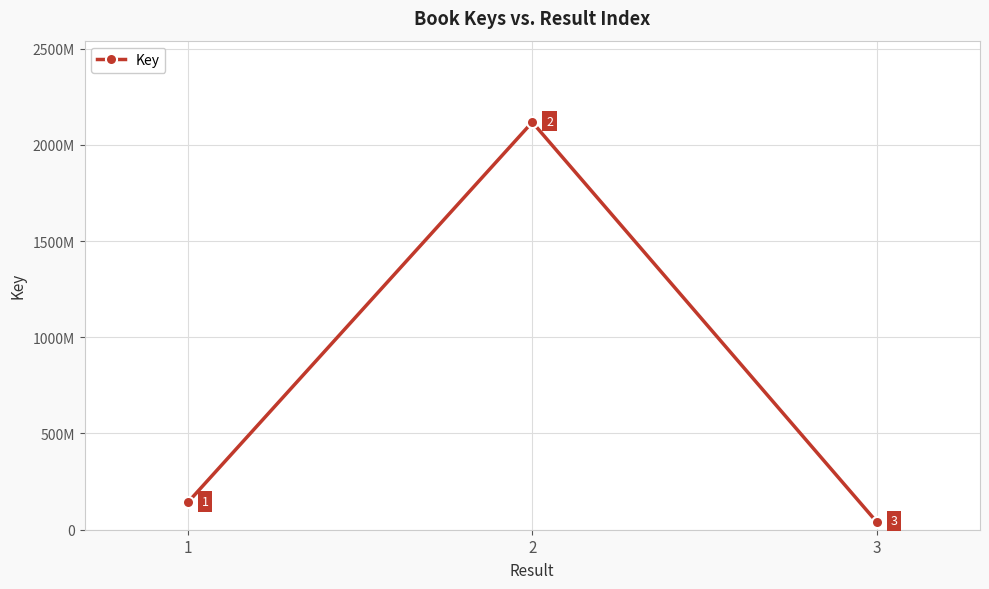

The chart shows a value of 907417153 at 2. True or false?

False